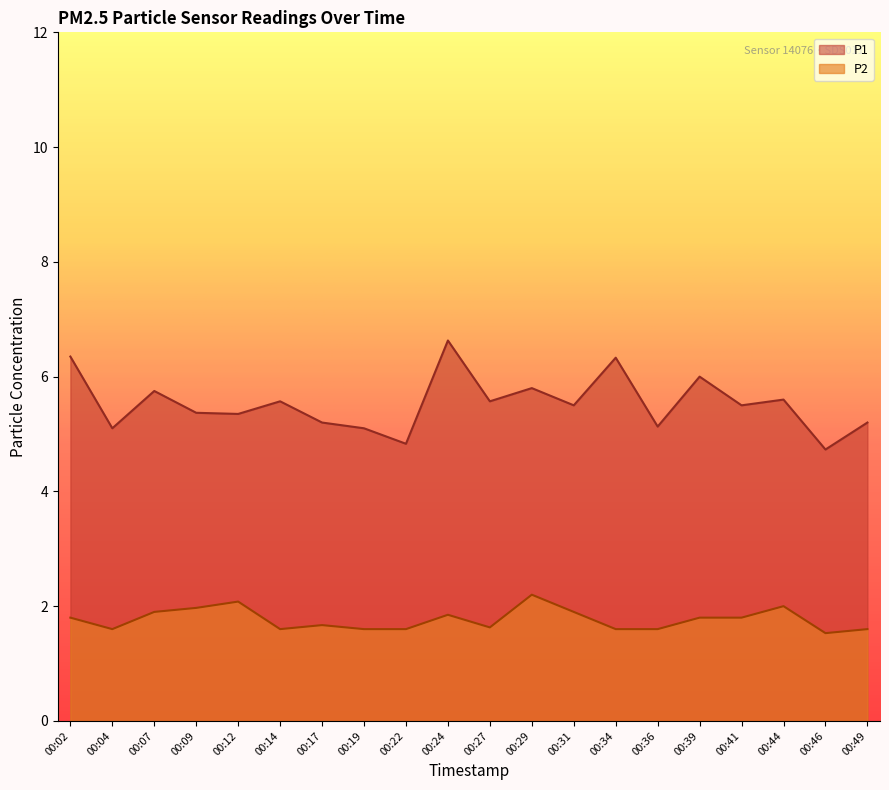

Which series has the largest range (max minus min)?

P1